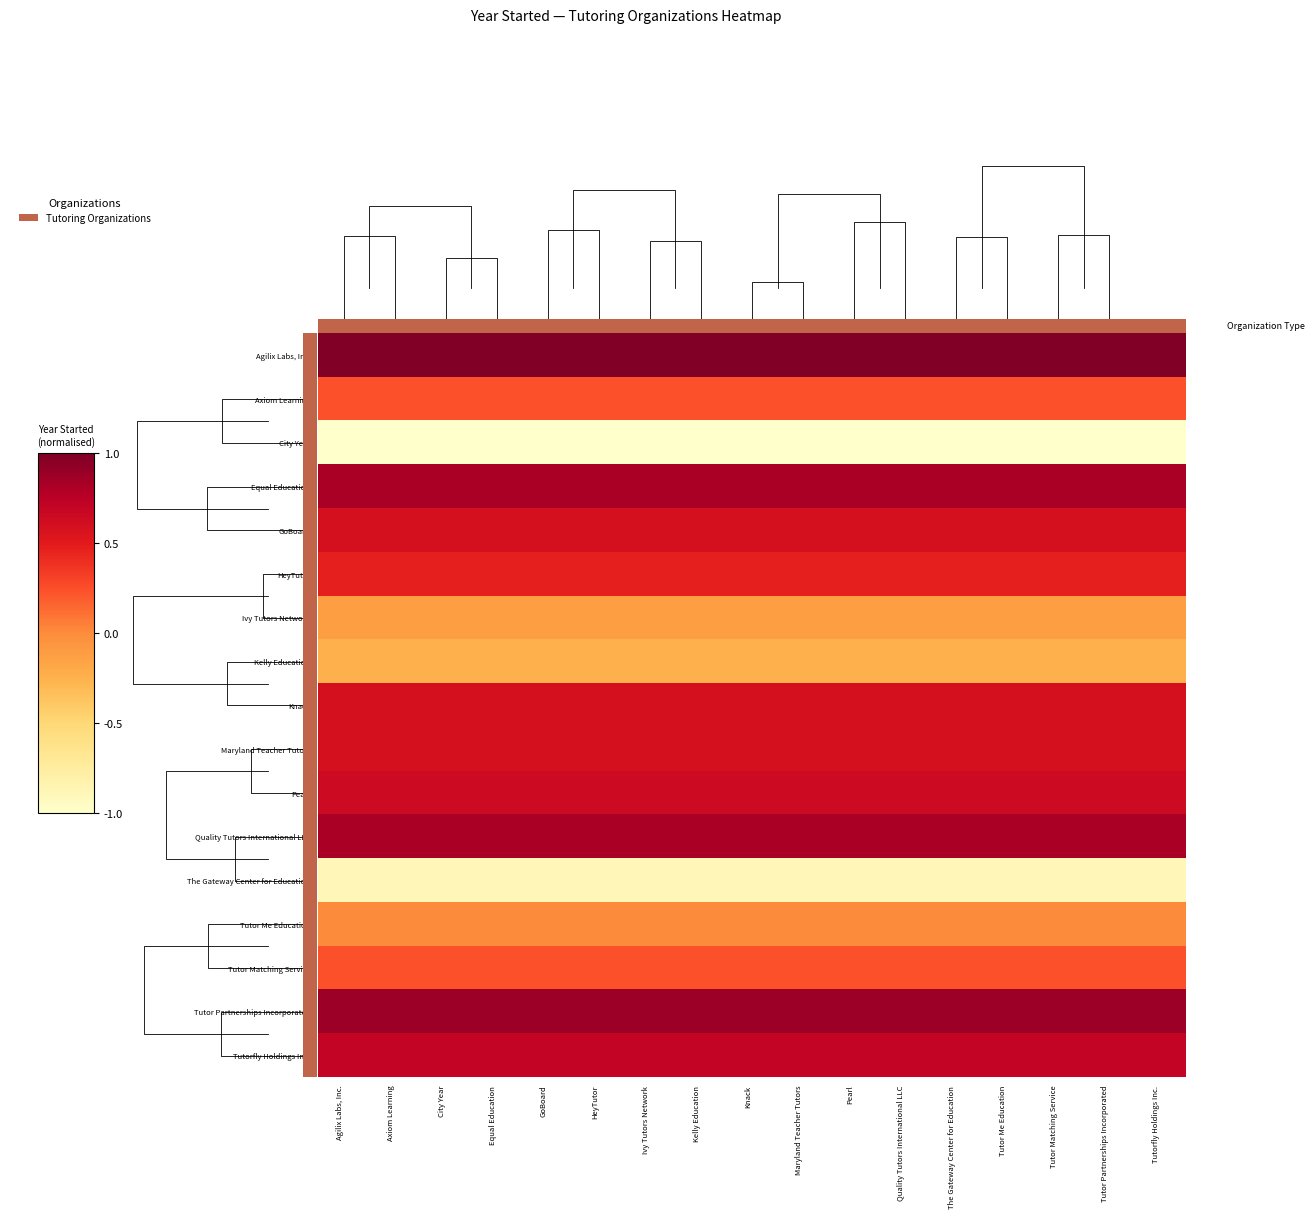

At how many categories does at least one series exceed 0?

17